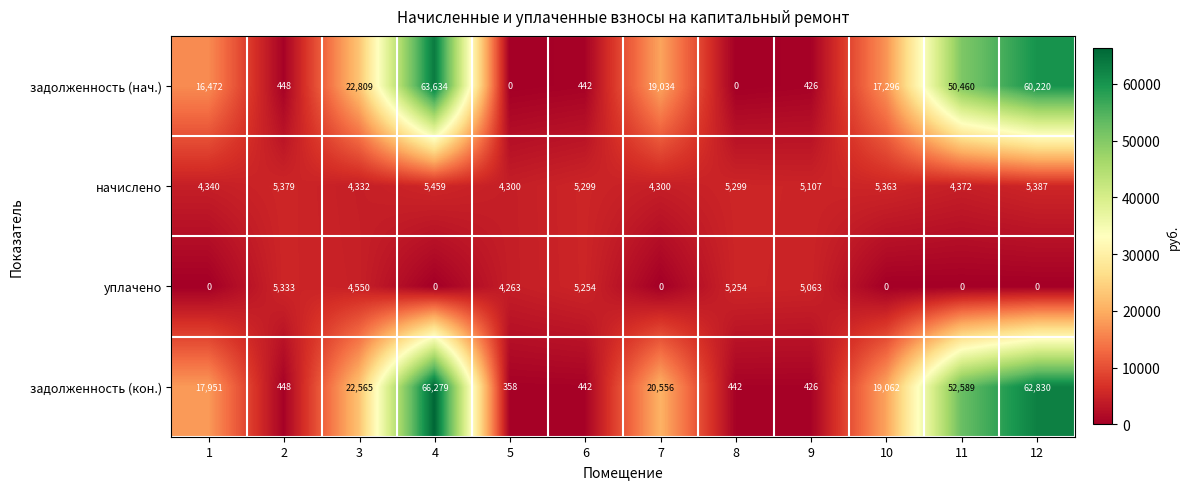

Is the value of начислено at 8 greater than the value of задолженность (нач.) at 7?

No